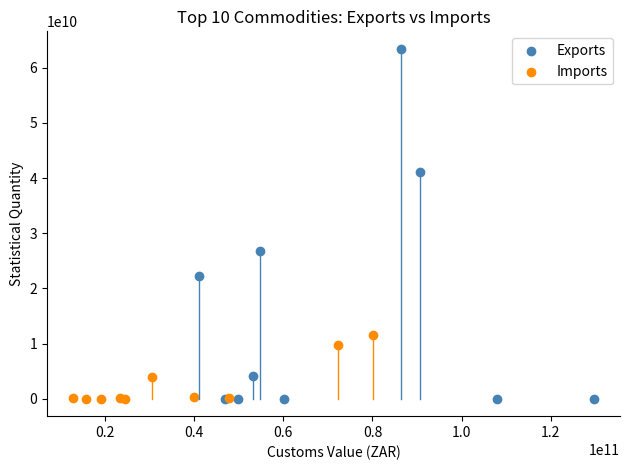

Which series contains the highest Y value?

Exports